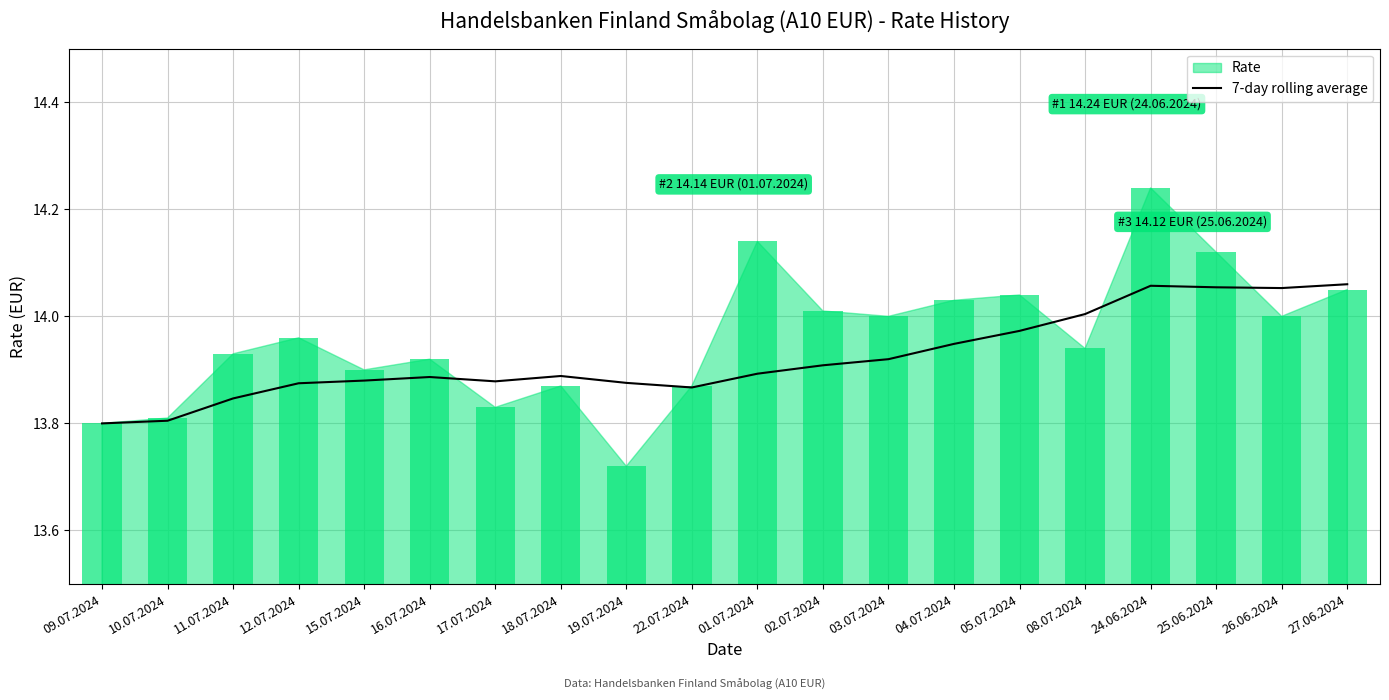

The value of 7-day rolling average at 26.06.2024 is 4.9. True or false?

False